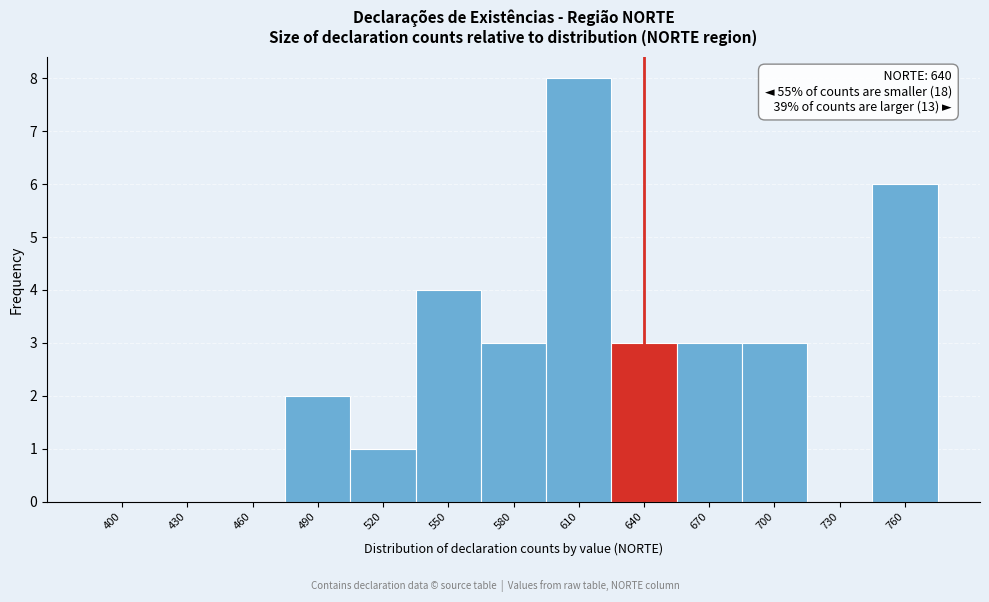

Reading left to right, extract all data points from this chart.

400=0	430=0	460=0	490=2	520=1	550=4	580=3	610=8	640=3	670=3	700=3	730=0	760=6